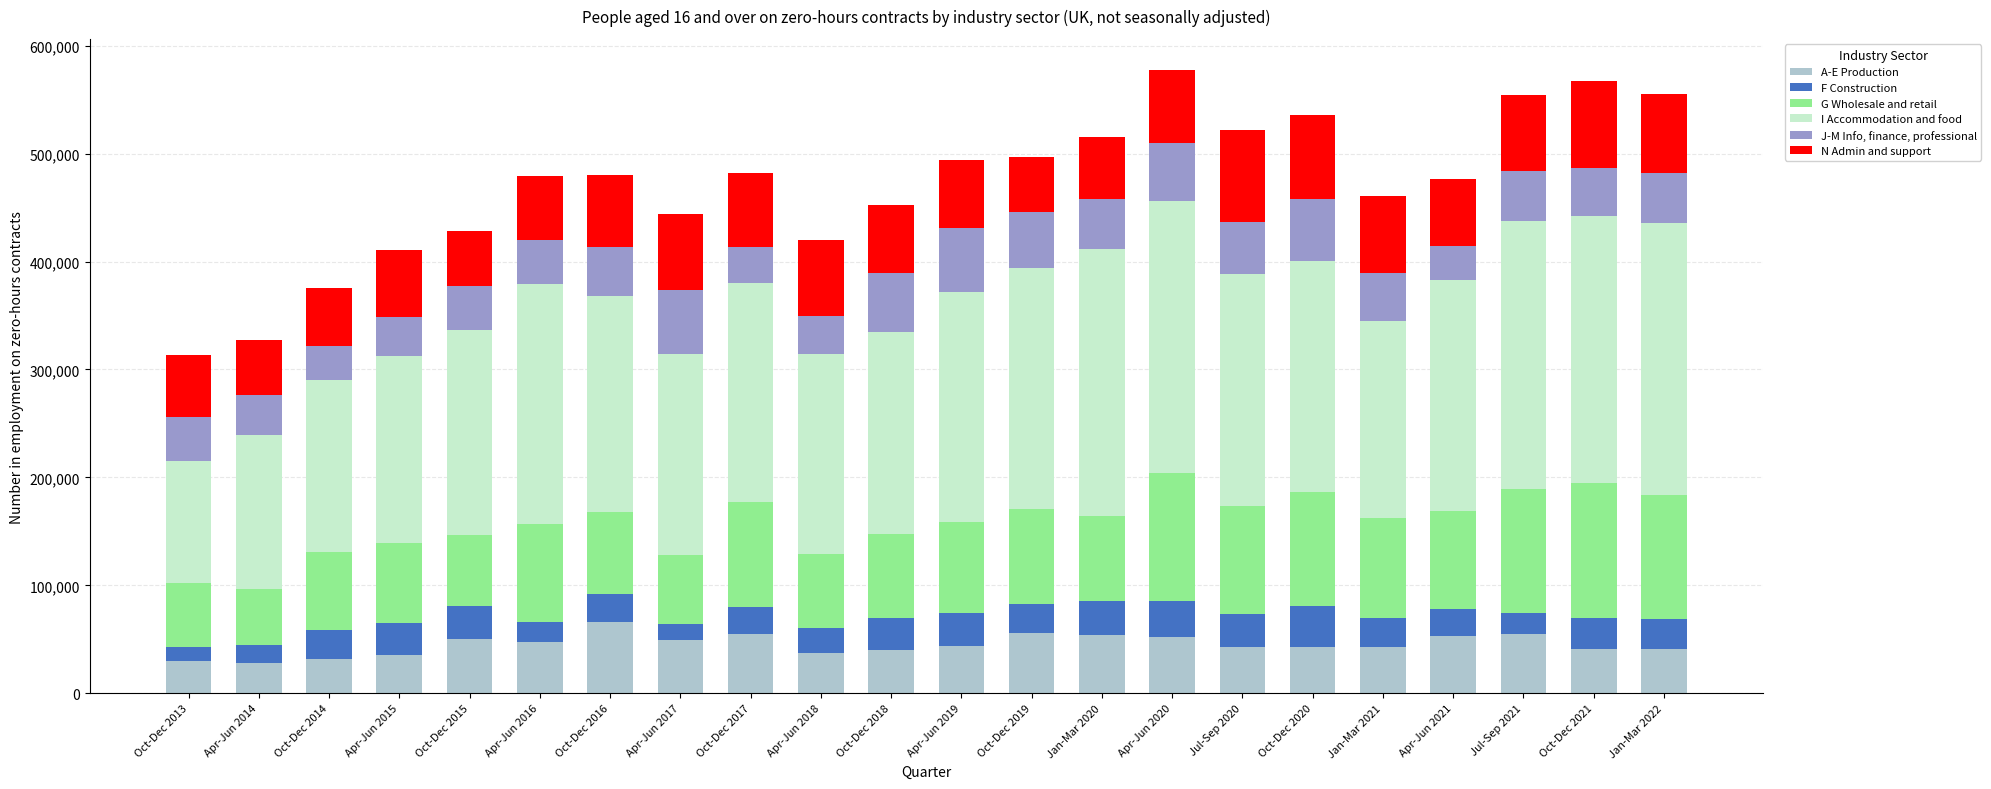

How many bars are there in total?

22